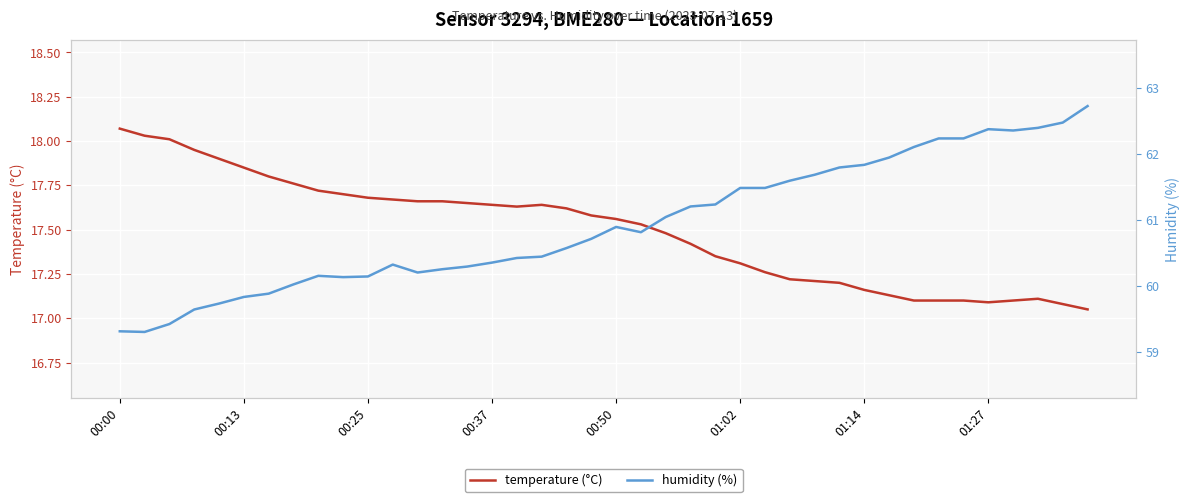

True or false: humidity (%) and temperature (°C) cross at least once.

False